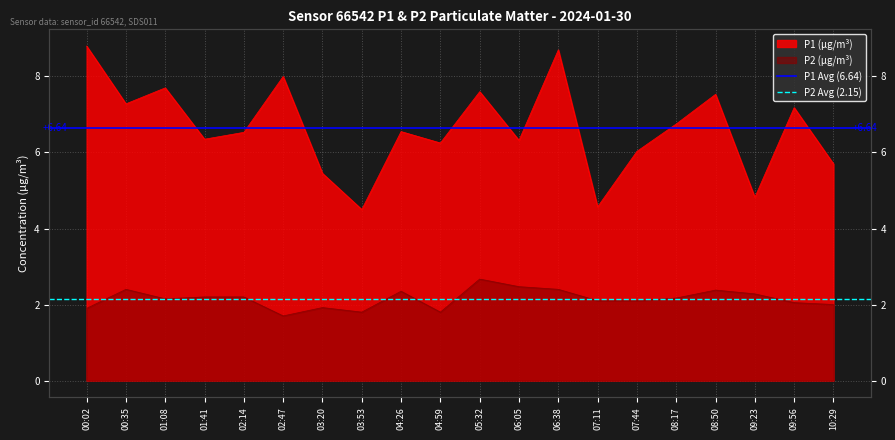

What is the sum of all P2 Avg (2.15) values?

4.3